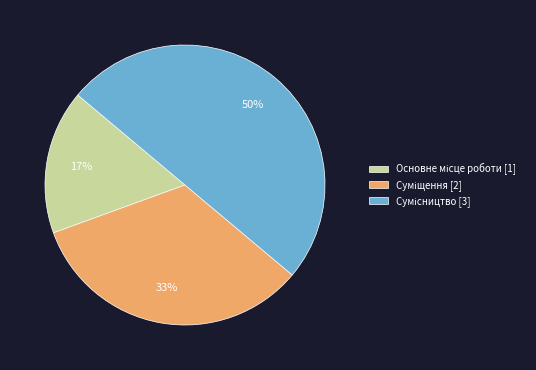

To the nearest percent, what is the average slice percentage?

33%